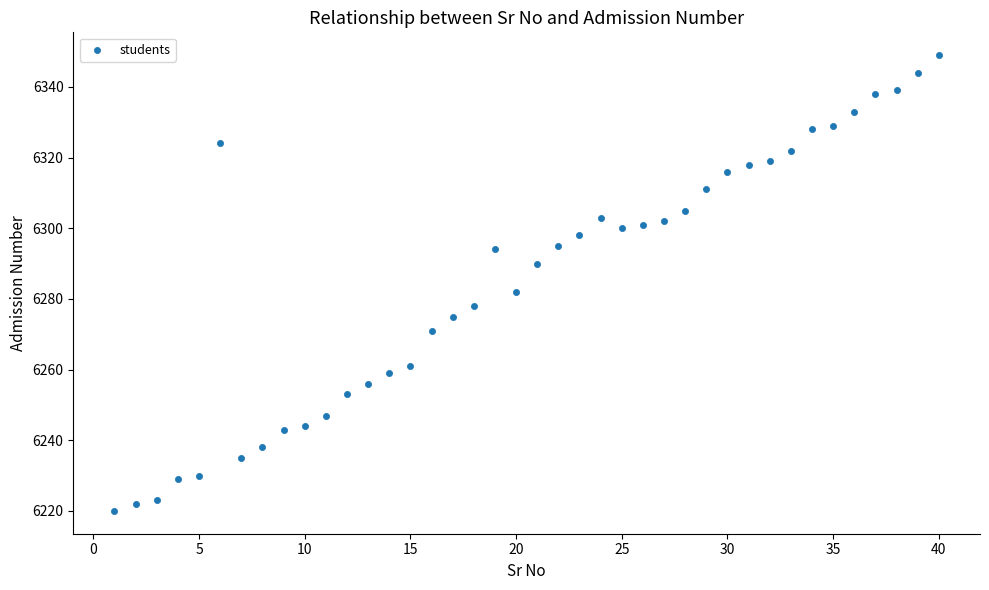

What is the range of Y values (max minus min)?

129